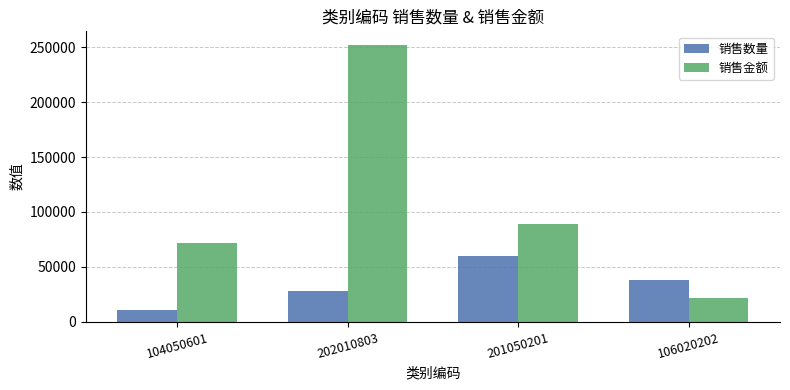

Rank the series by their maximum value, from lowest to highest.

销售数量, 销售金额